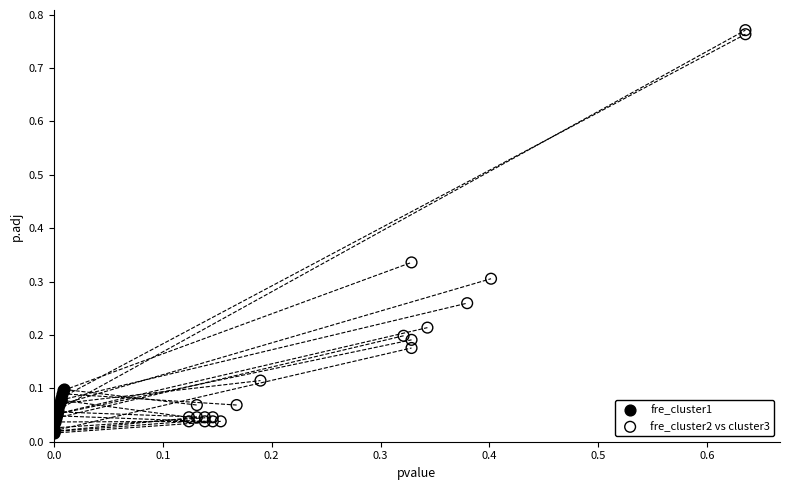

Which series has the widest spread of Y values?

fre_cluster2 vs cluster3